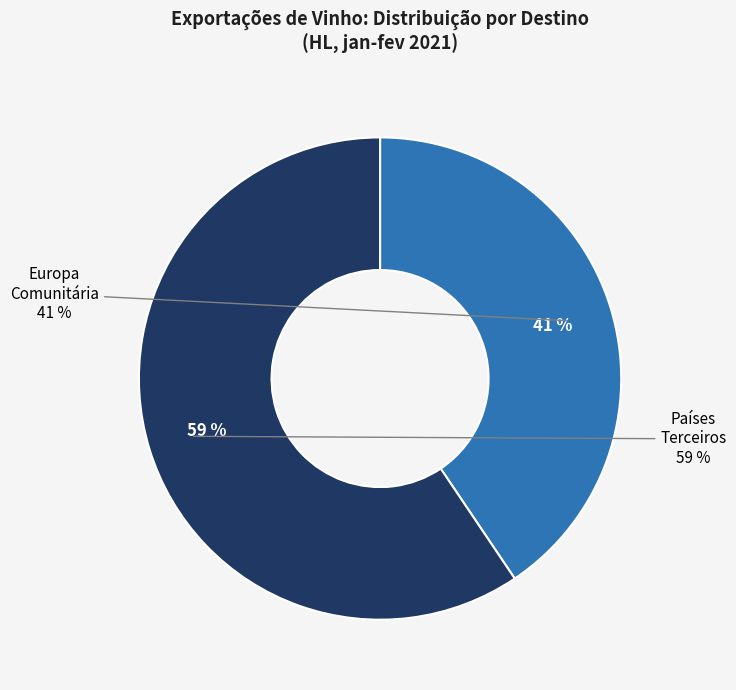

What is the smallest slice in the pie chart?

Europa Comunitária